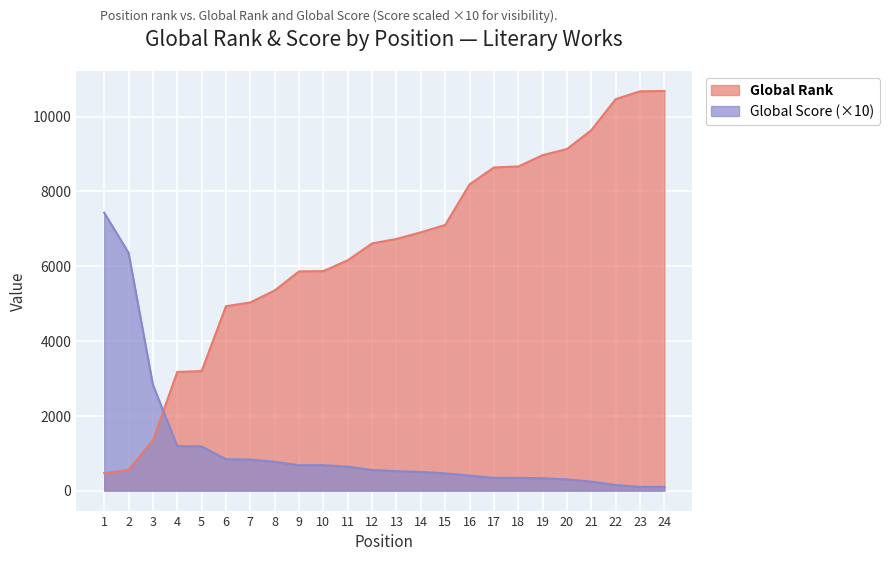

What is the difference between the Global Rank values at 16 and 15?

1085